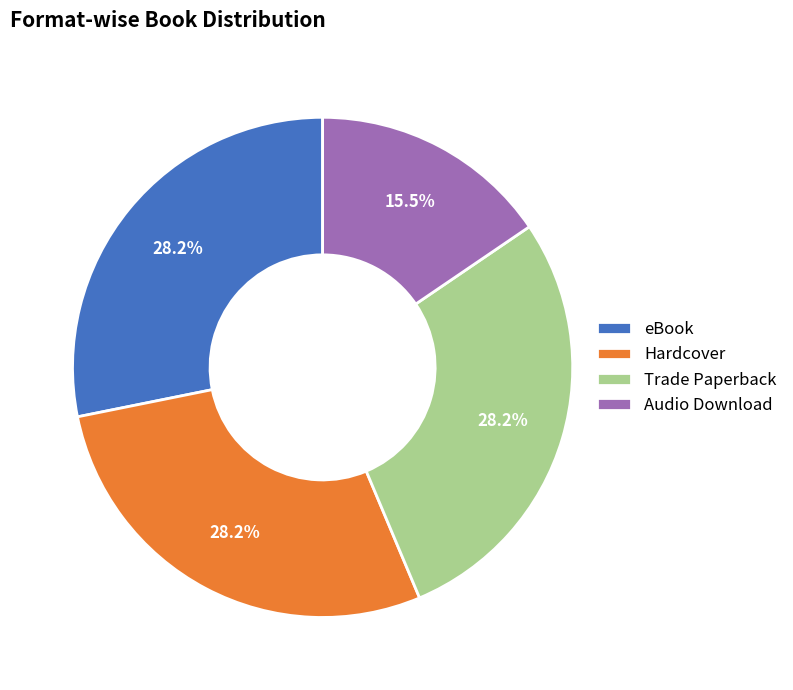

To the nearest percent, what is the difference between the largest and smallest slice percentages?

13%